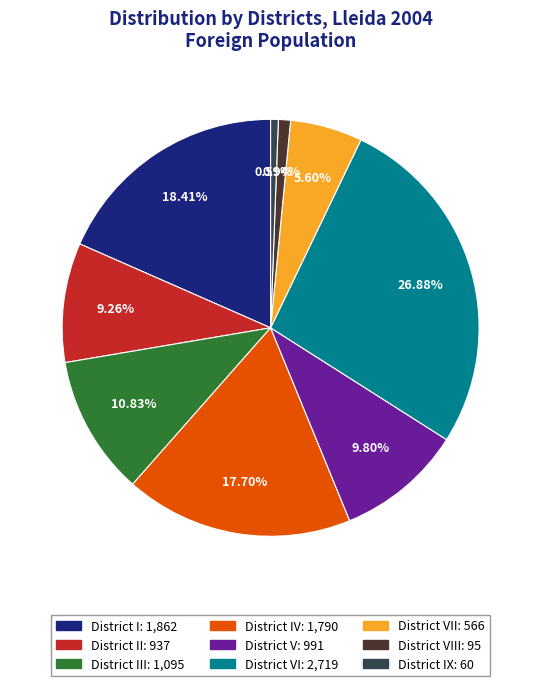

Is there any slice that represents more than half of the pie?

No